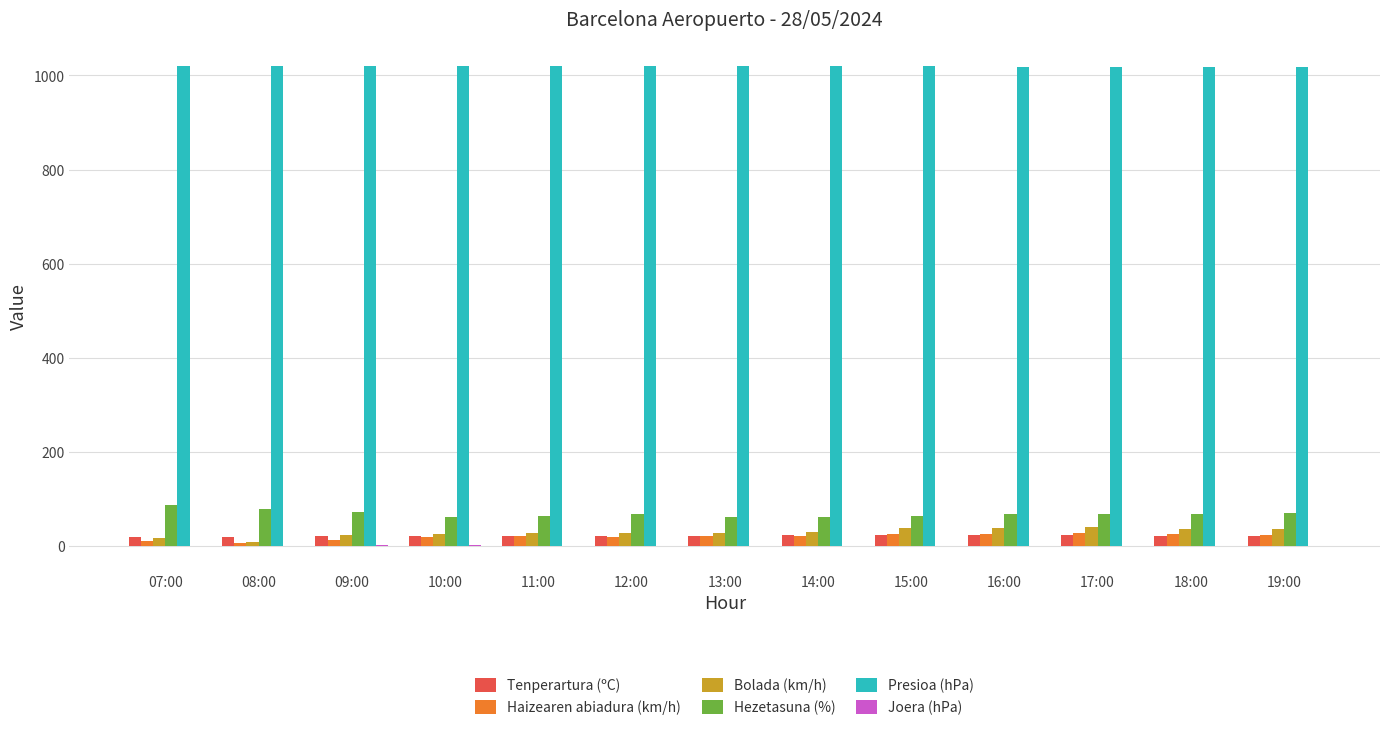

What is the sum of all Presioa (hPa) values?

13250.4